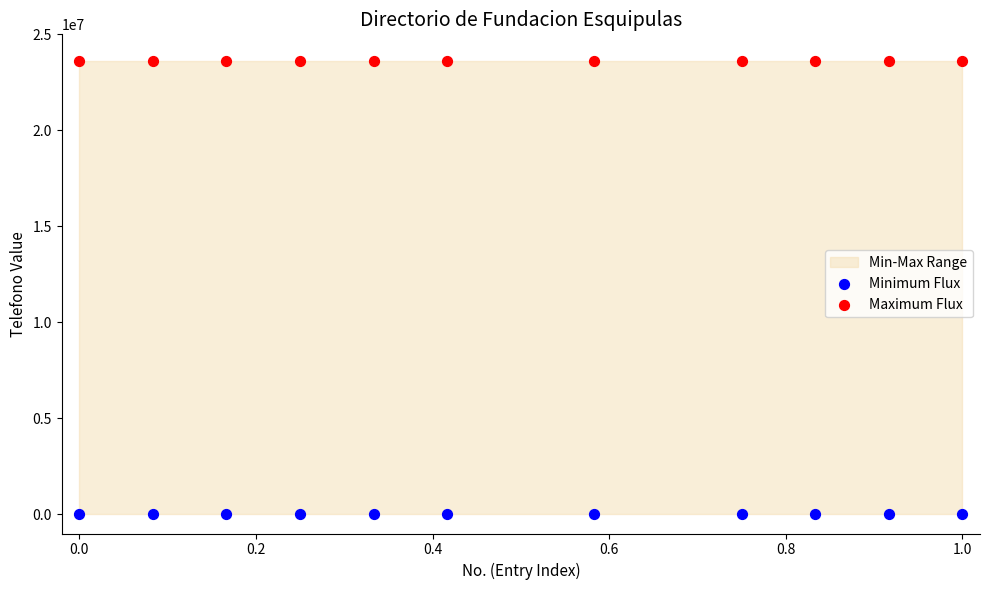

Which series reaches the maximum Y coordinate?

Maximum Flux